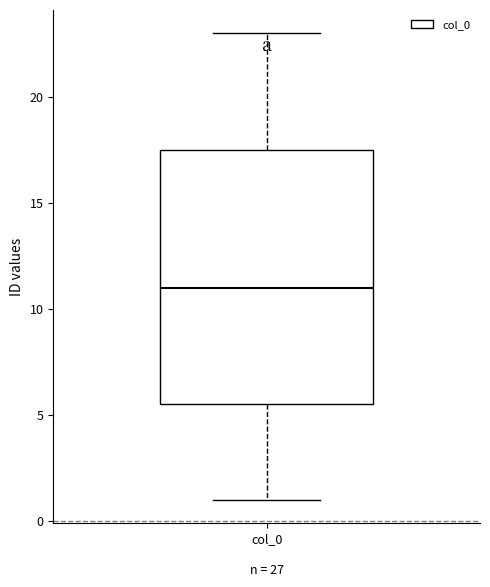

Read this box plot against the y-axis: the position of the median line, the range covered by the box, and the ends of both whiskers. The values are not printed on the chart, so give them approximately, as read against the axis.

median 11.0, box 5.5 to 17.5, whiskers 1.0 to 23.0